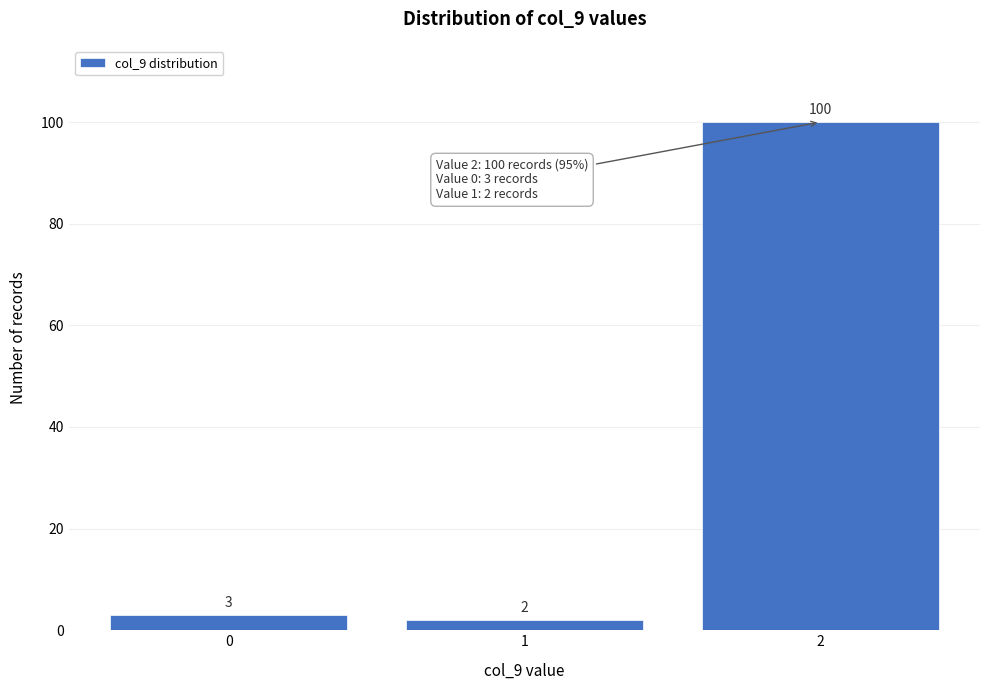

Reading left to right, list all the values displayed in this chart.

3	2	100